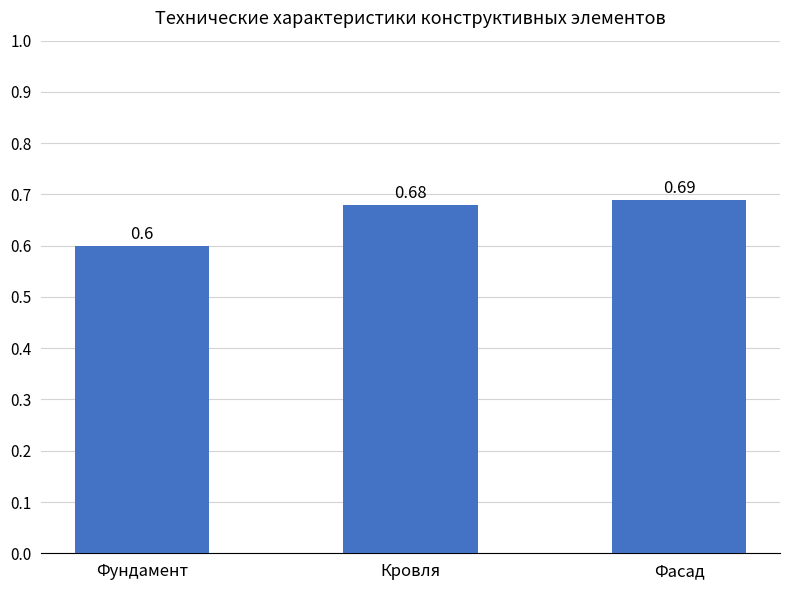

Rank the categories by value from lowest to highest.

Фундамент, Кровля, Фасад